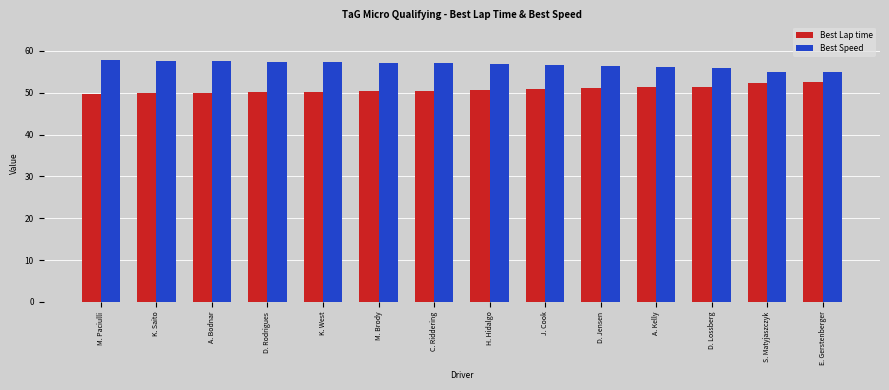

What is the difference between the maximum and minimum values in the Best Lap time series?

2.7